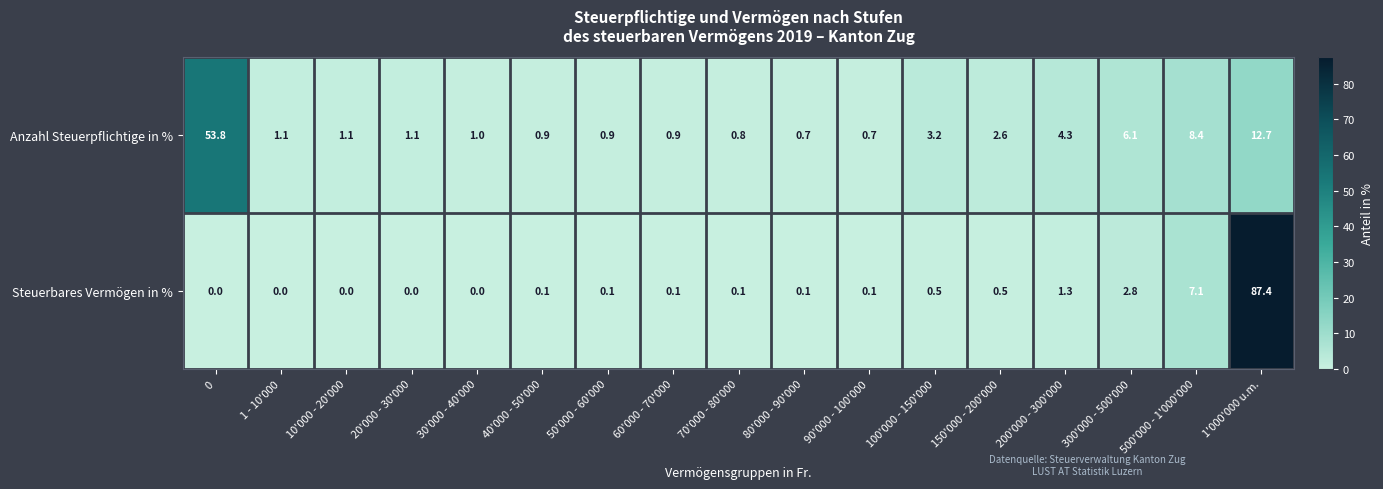

Rank the series at 40'000 - 50'000 from lowest to highest value.

Steuerbares Vermögen in %, Anzahl Steuerpflichtige in %